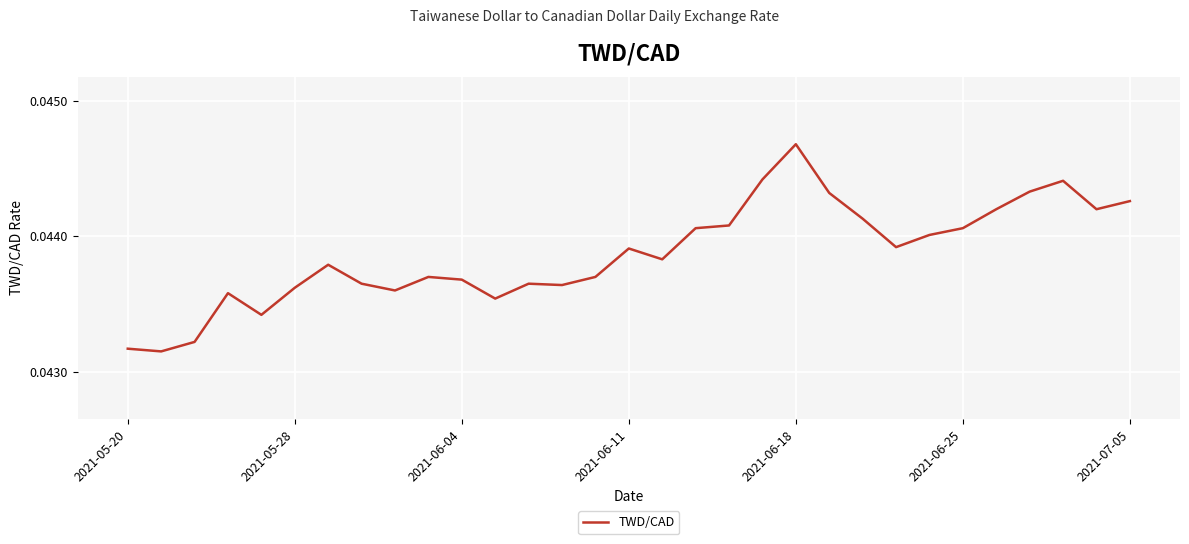

Which category has the highest value across all series?

2021-06-18